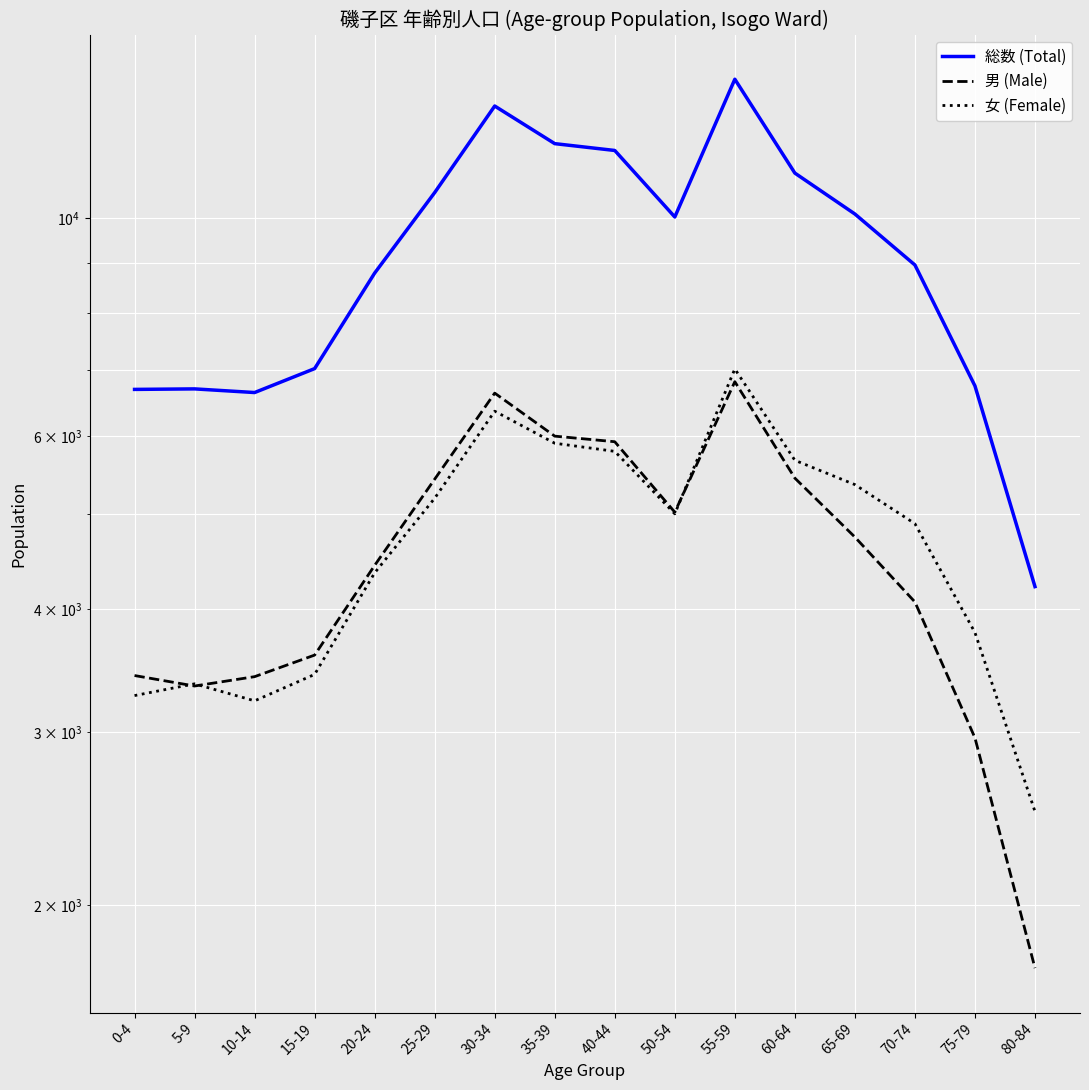

What is the label of the 10th point from the left?

50-54